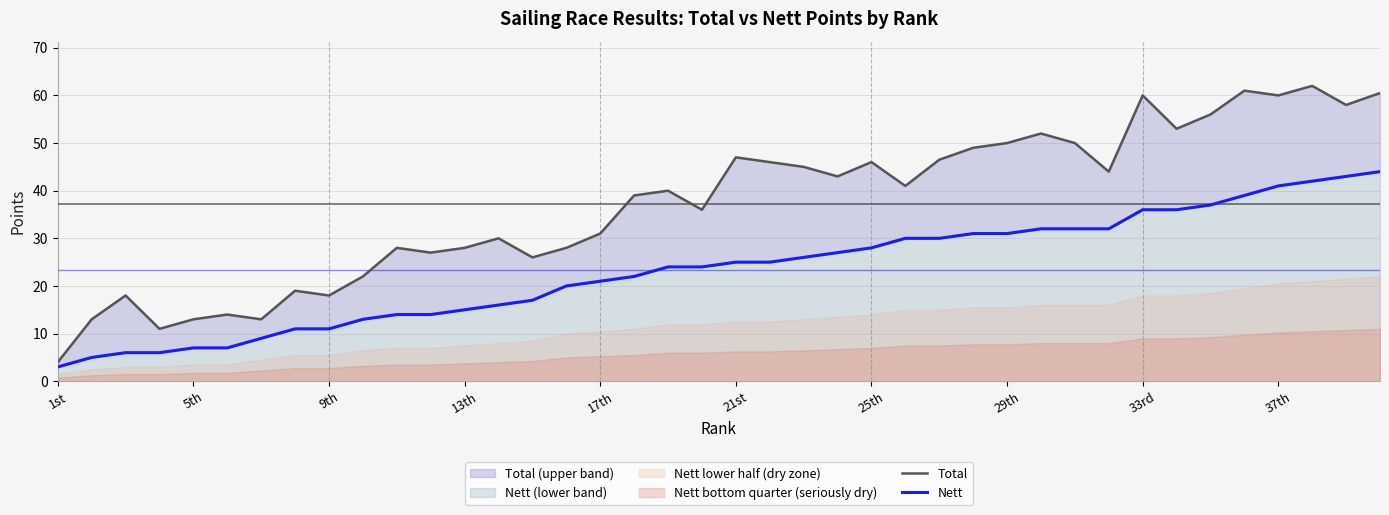

True or false: Total has more than 2 interior local peaks.

True